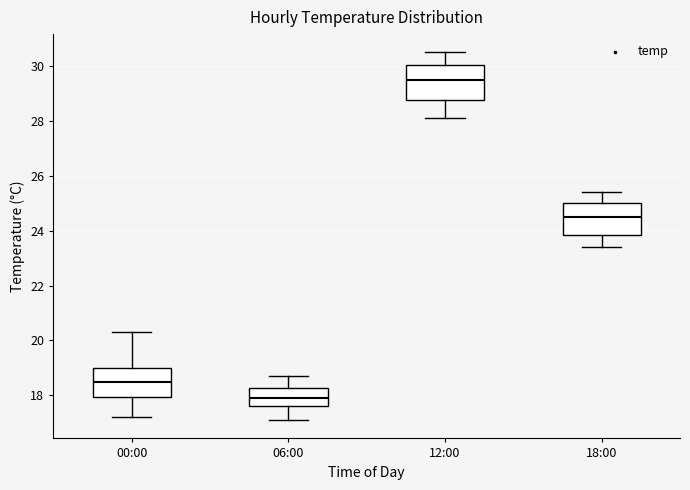

Reading left to right, read every box against the y-axis: the position of its median line, the range the box covers, and the ends of its whiskers. The values are not printed on the chart, so give them approximately, as read against the axis.

00:00: median 18.6, box 18.0 to 19.0, whiskers 17.2 to 20.4
06:00: median 18.0, box 17.6 to 18.2, whiskers 17.2 to 18.8
12:00: median 29.6, box 28.8 to 30.0, whiskers 28.2 to 30.6
18:00: median 24.6, box 23.8 to 25.0, whiskers 23.4 to 25.4